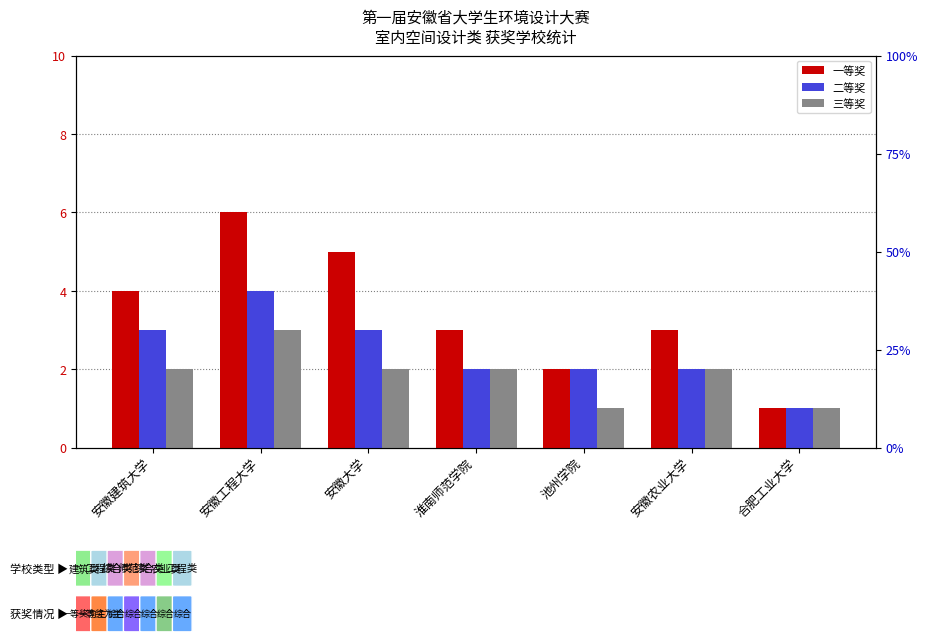

True or false: 二等奖 has a value of 1 at 合肥工业大学.

False